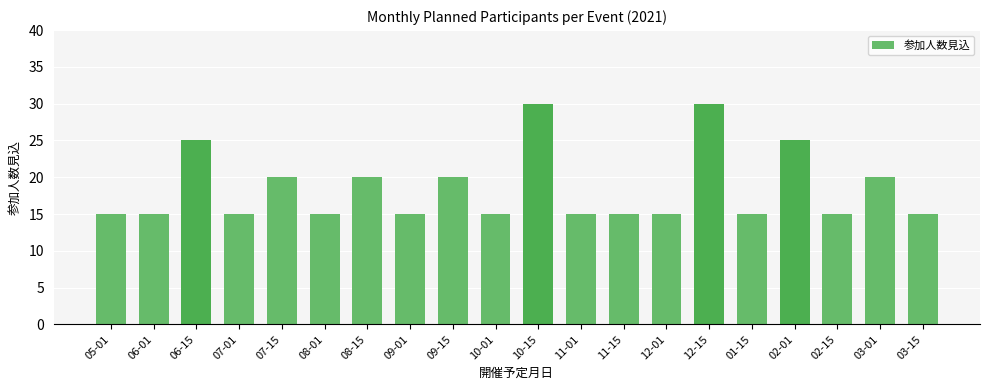

What is the difference between the values at 09-15 and 11-01?

5